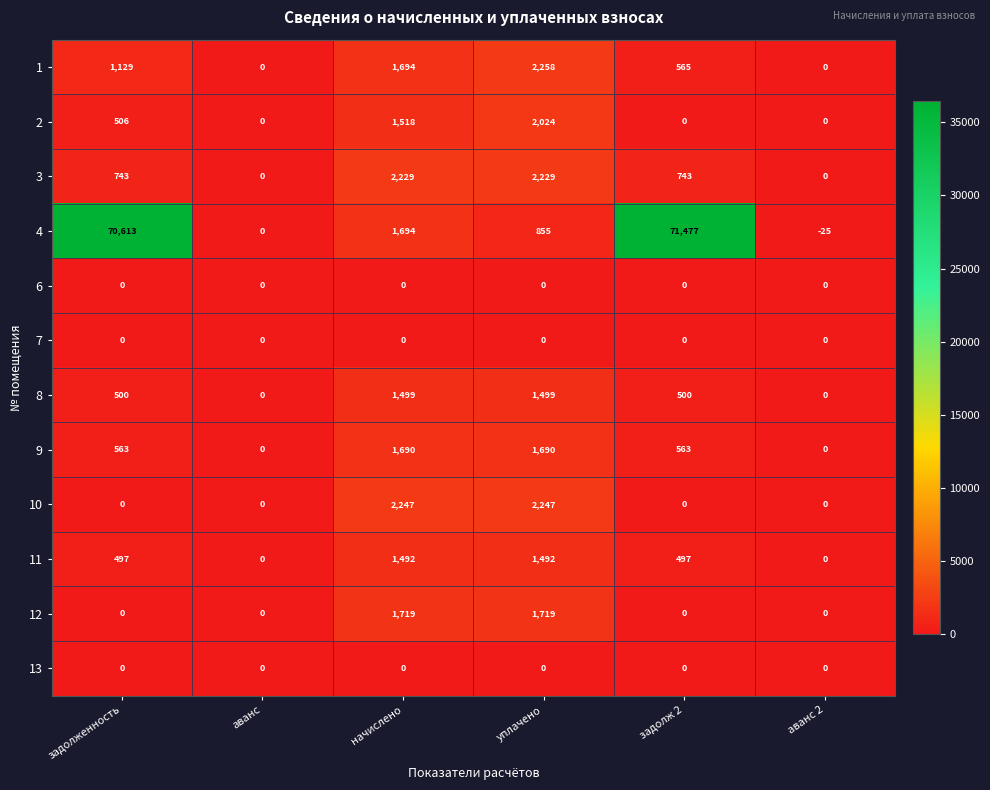

Between аванс and задолж 2, which series saw the biggest shift?

4